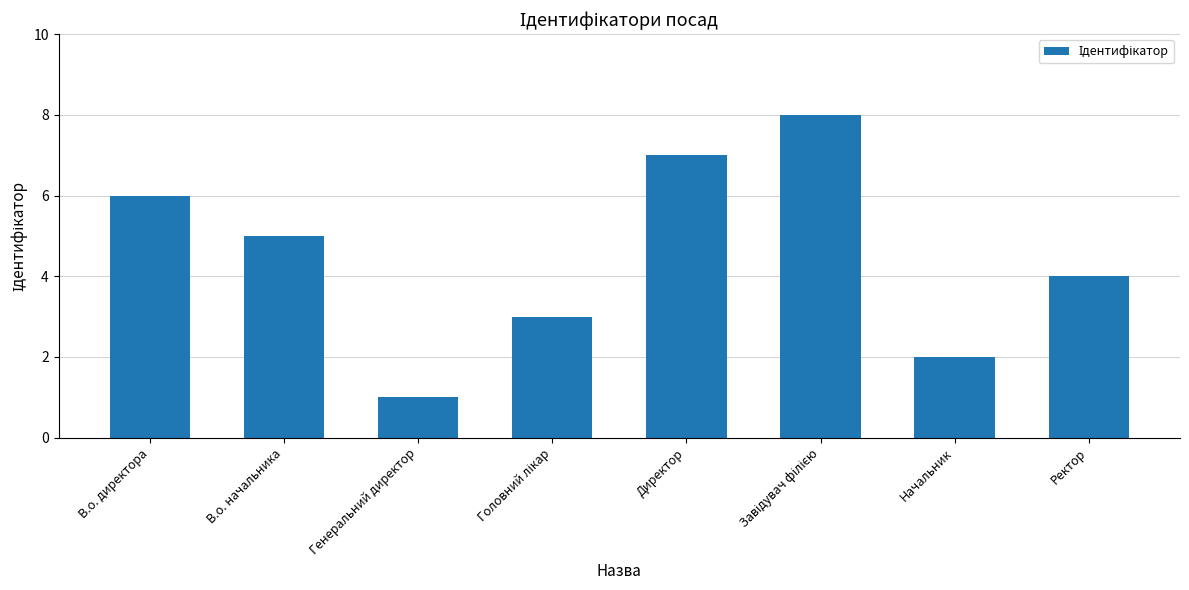

Which category has the lowest value across all series?

Генеральний директор